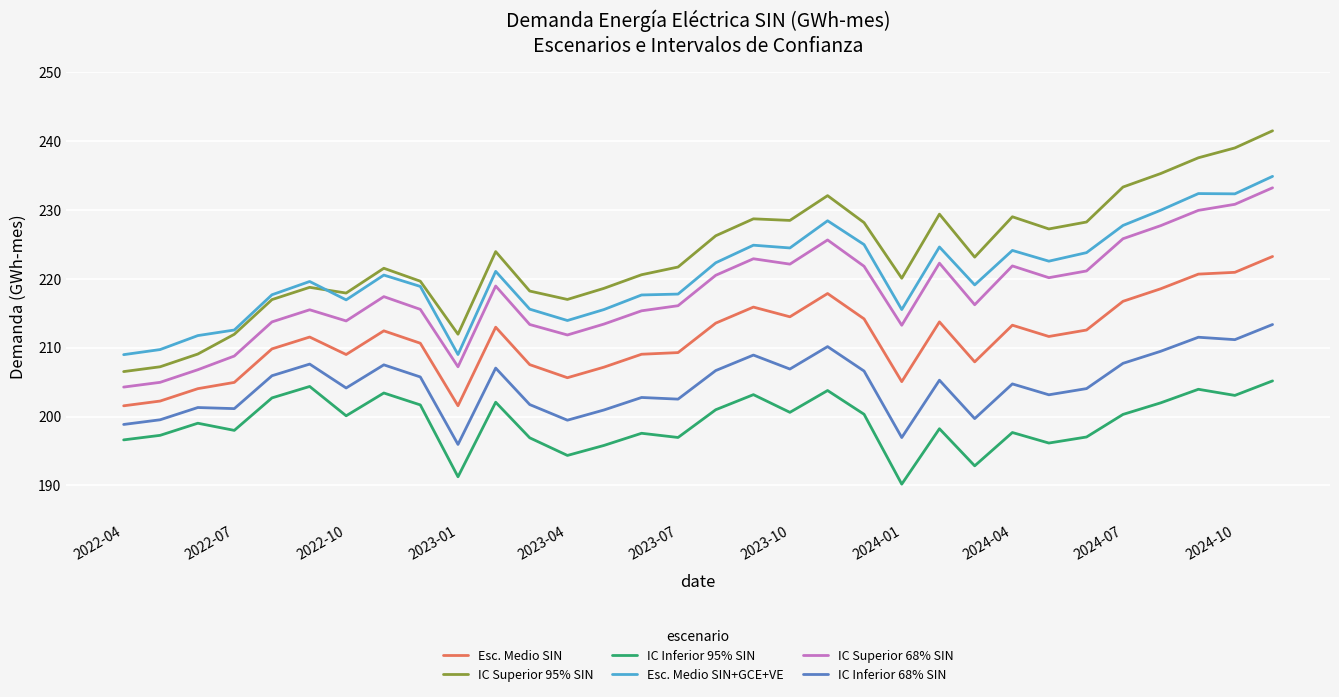

How many lines are shown in the chart?

6